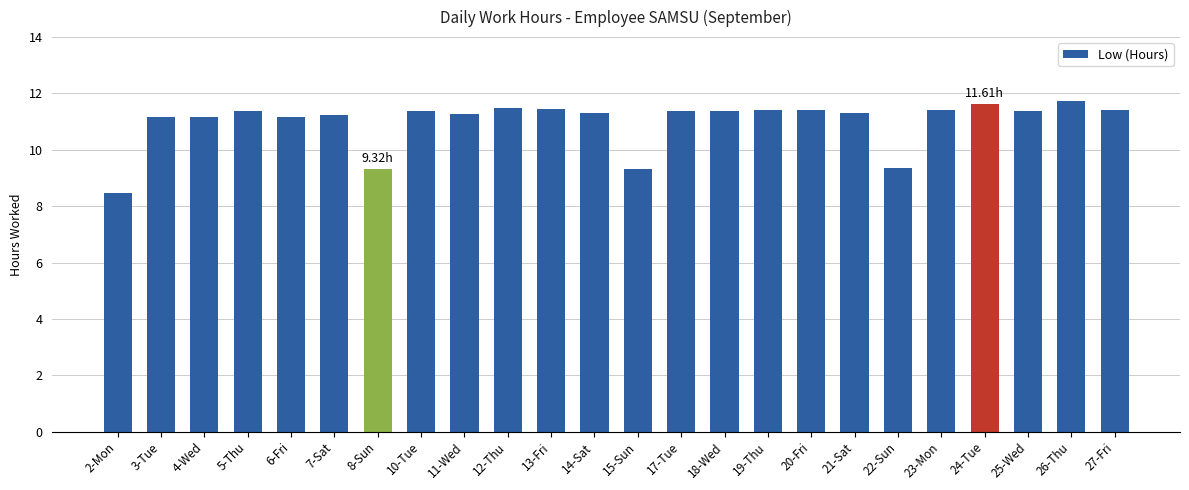

What is the difference between the second highest and second lowest values?

2.3